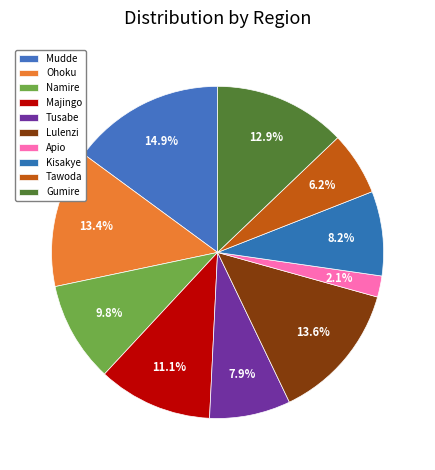

Is the sum of Kisakye and Mudde greater than half?

No